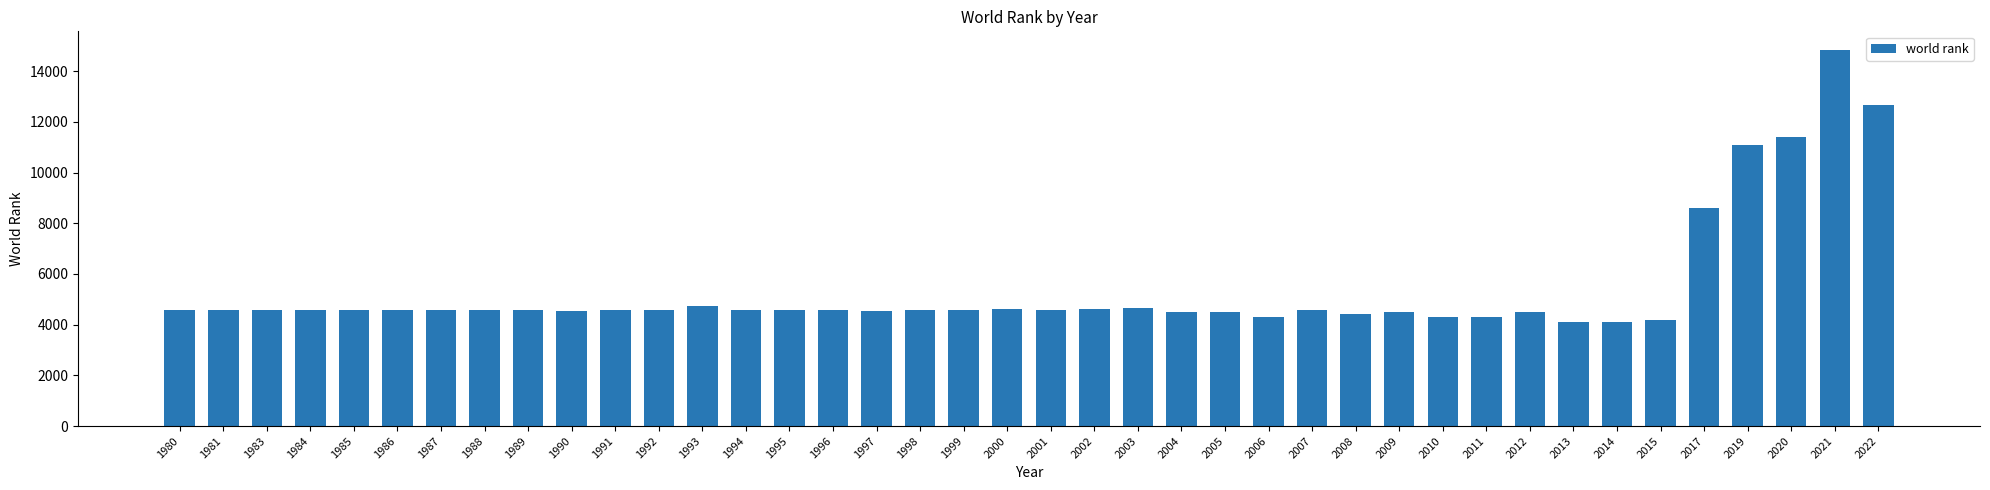

What is the value of the 1st bar from the left?

4574